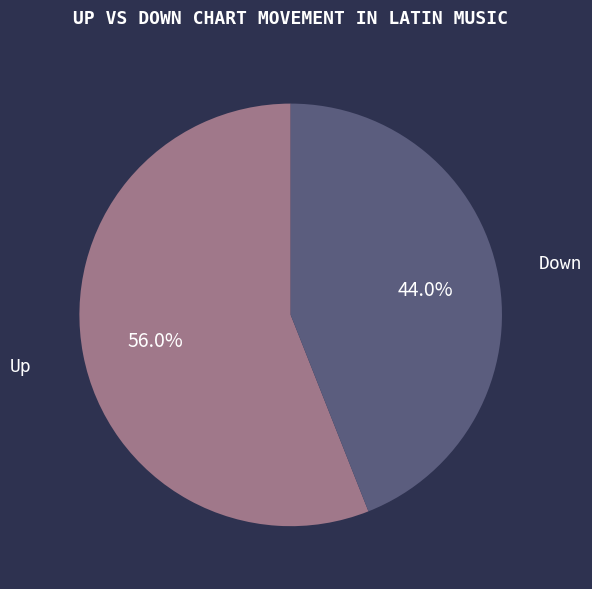

What is the largest slice in the pie chart?

Up